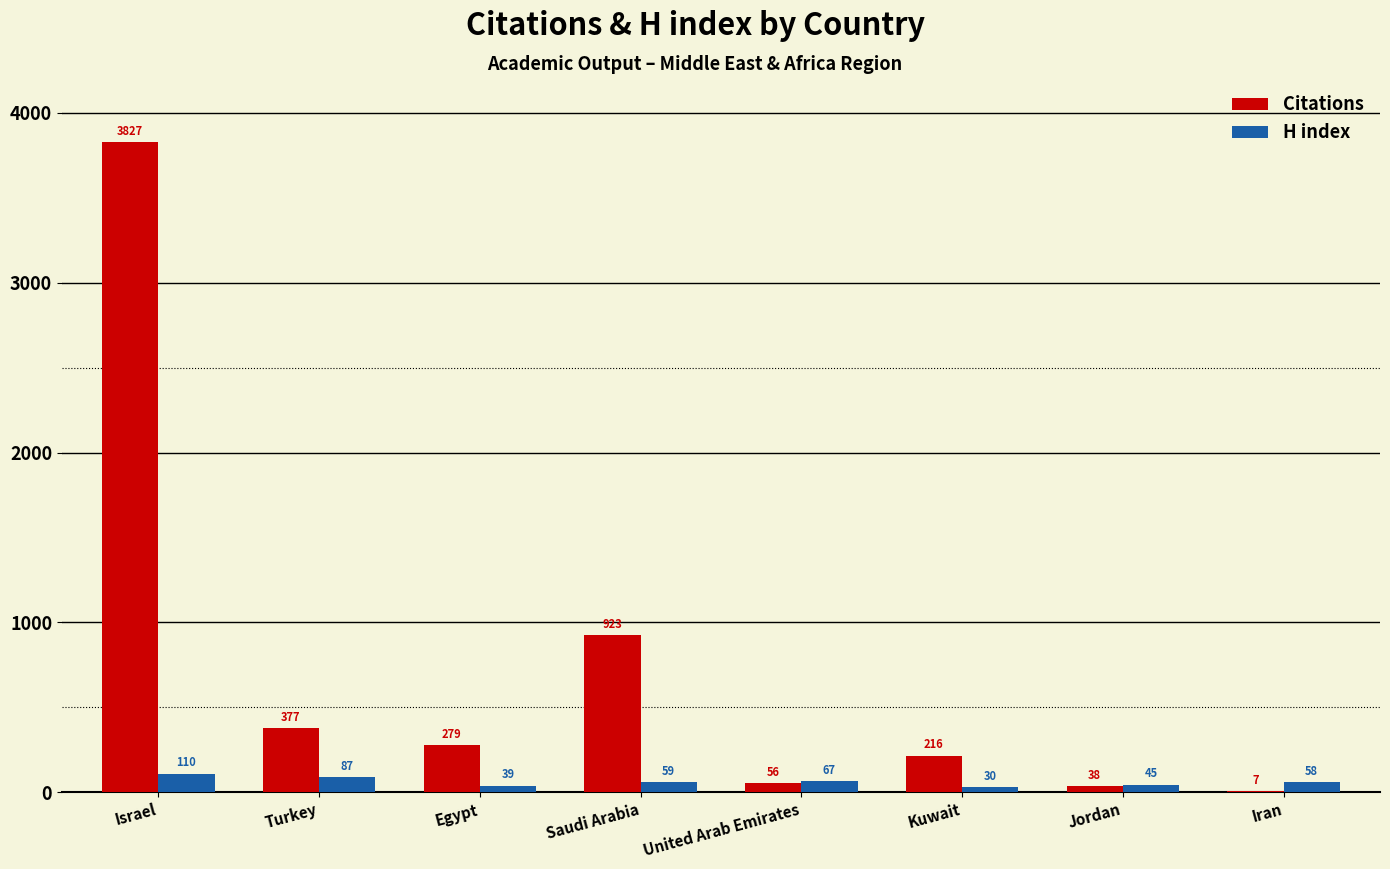

What is the maximum value shown in the chart?

3827